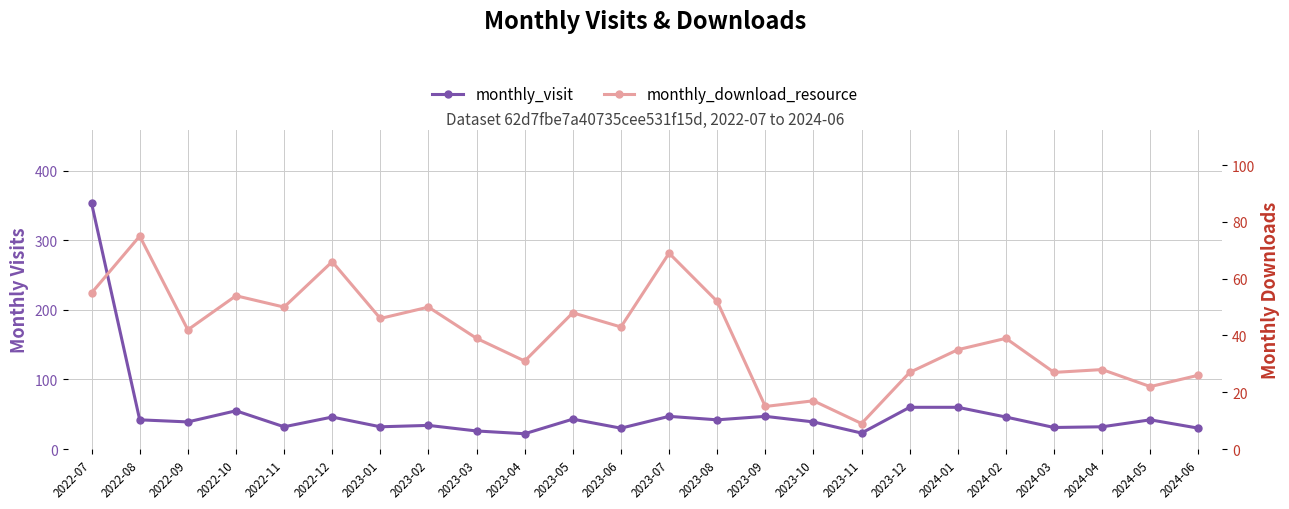

At which category does monthly_download_resource reach its first local valley?

2022-09